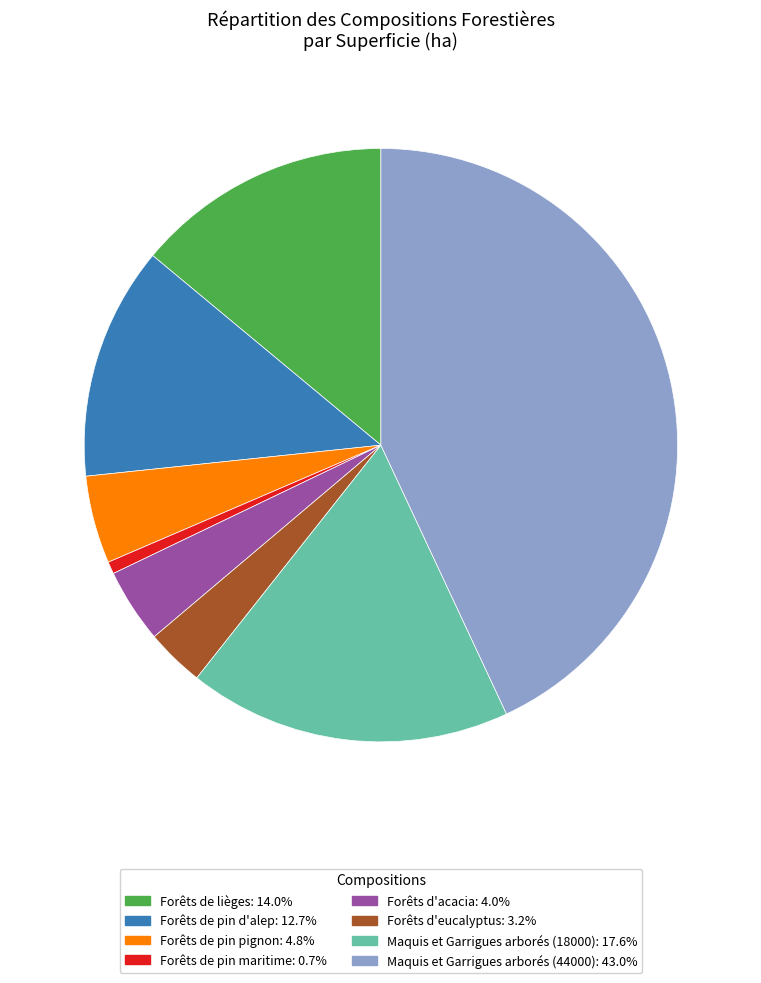

How many slices are in this pie chart?

8